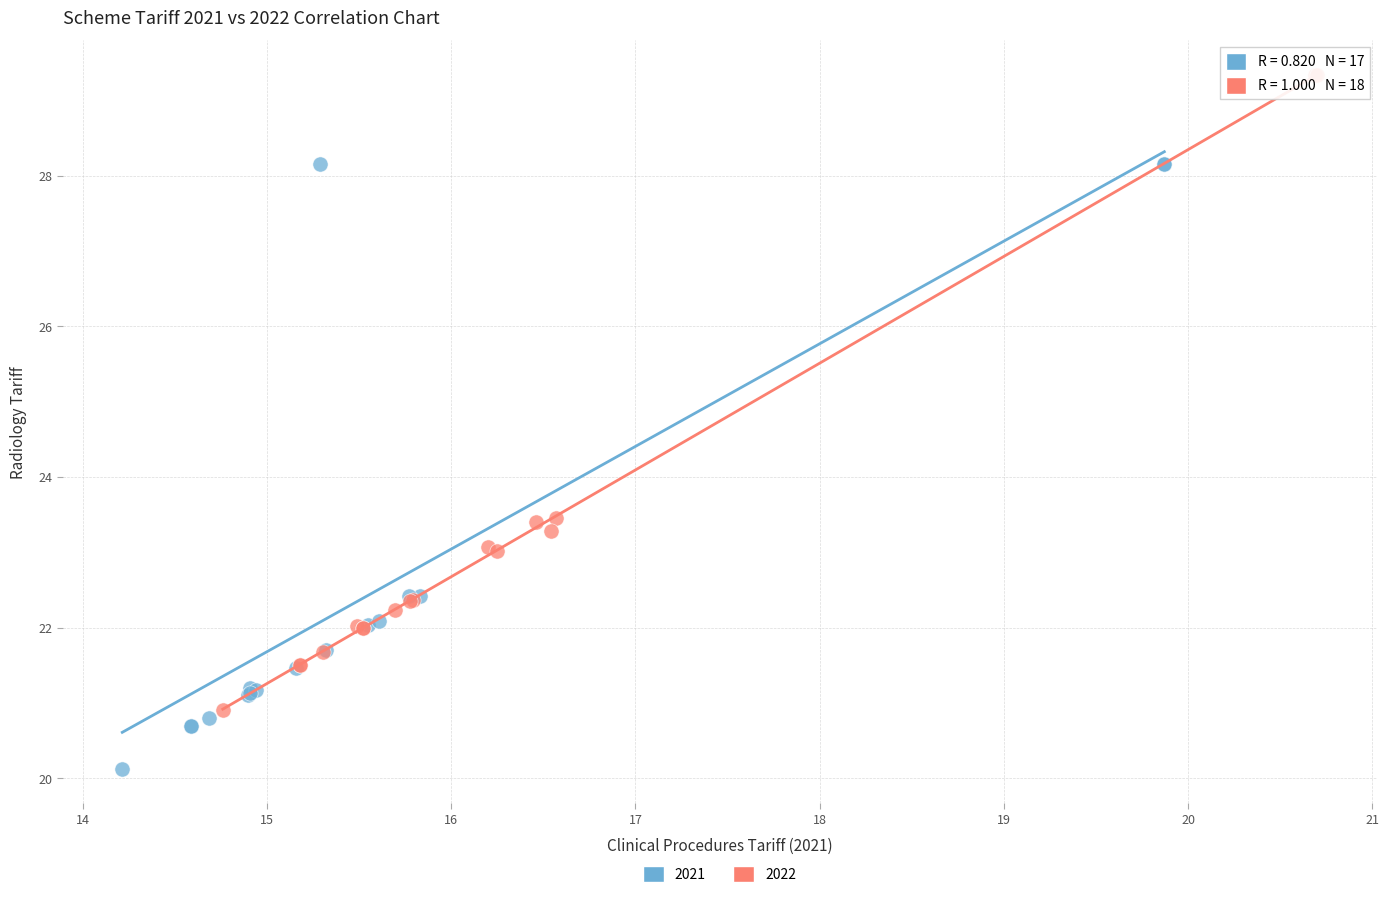

Which series has the largest Y range (max minus min)?

2022